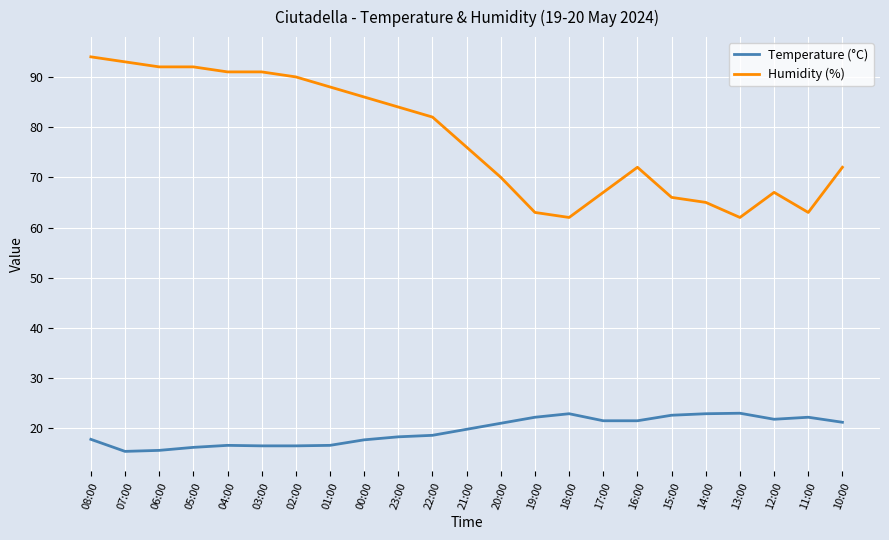

What is the spread (max minus min) of values at 23:00?

65.7